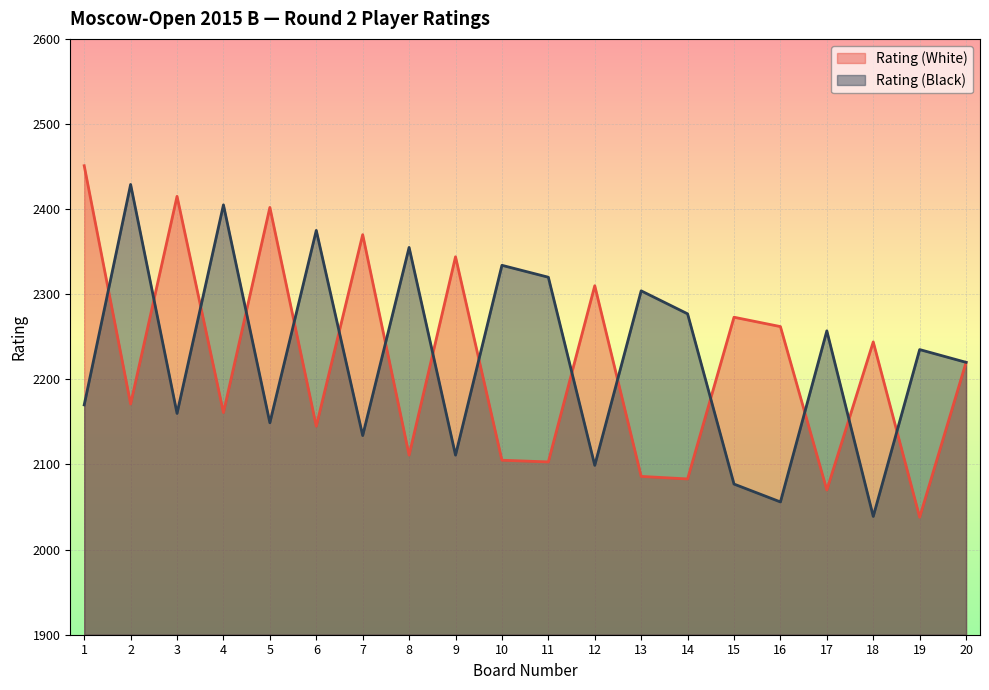

At which label does Rating (White) reach its peak?

1